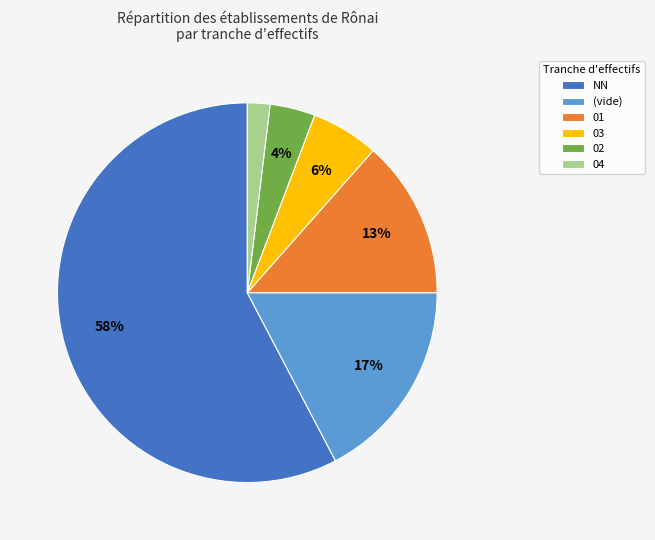

What is the majority slice?

NN